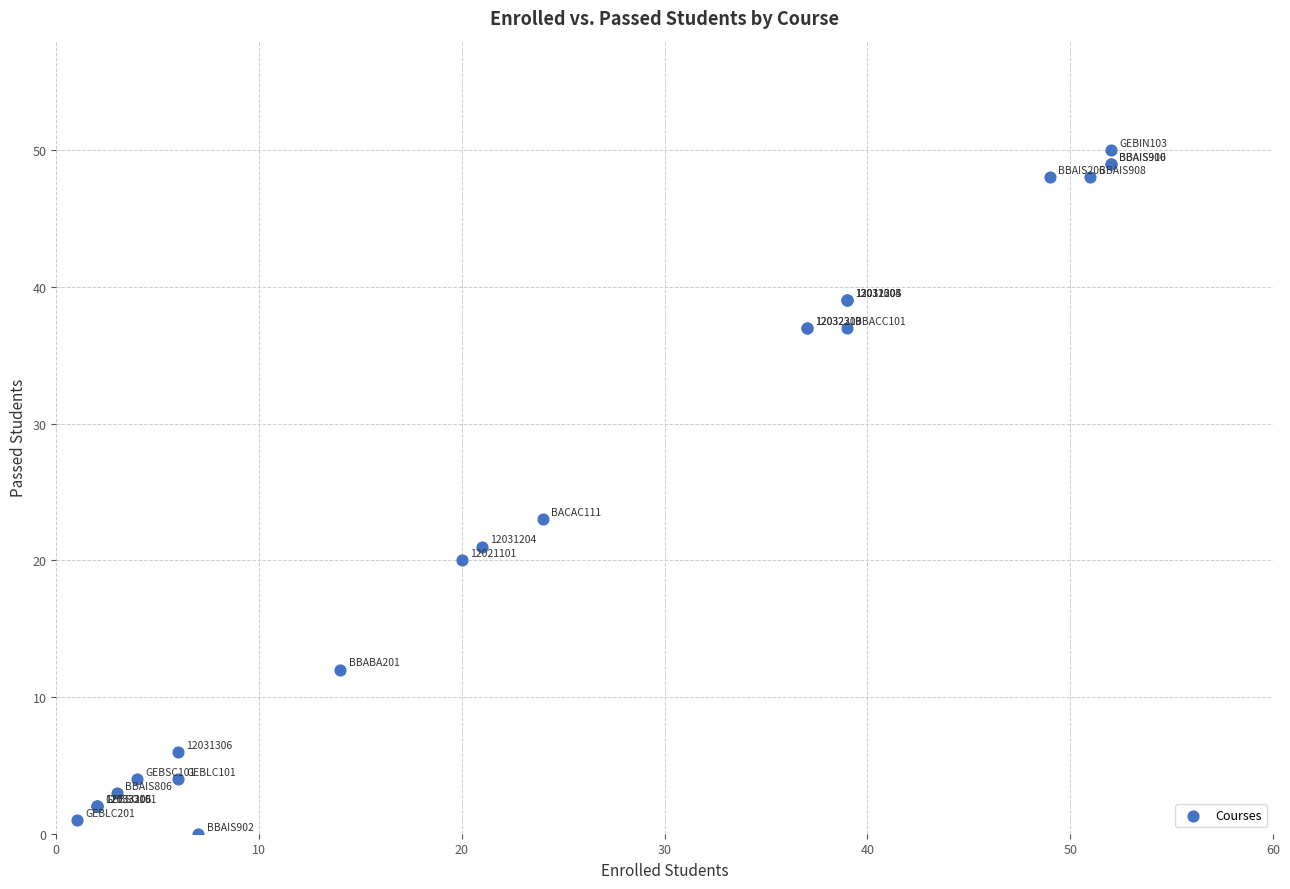

What Y value in the scatter plot is closest to 25?

23